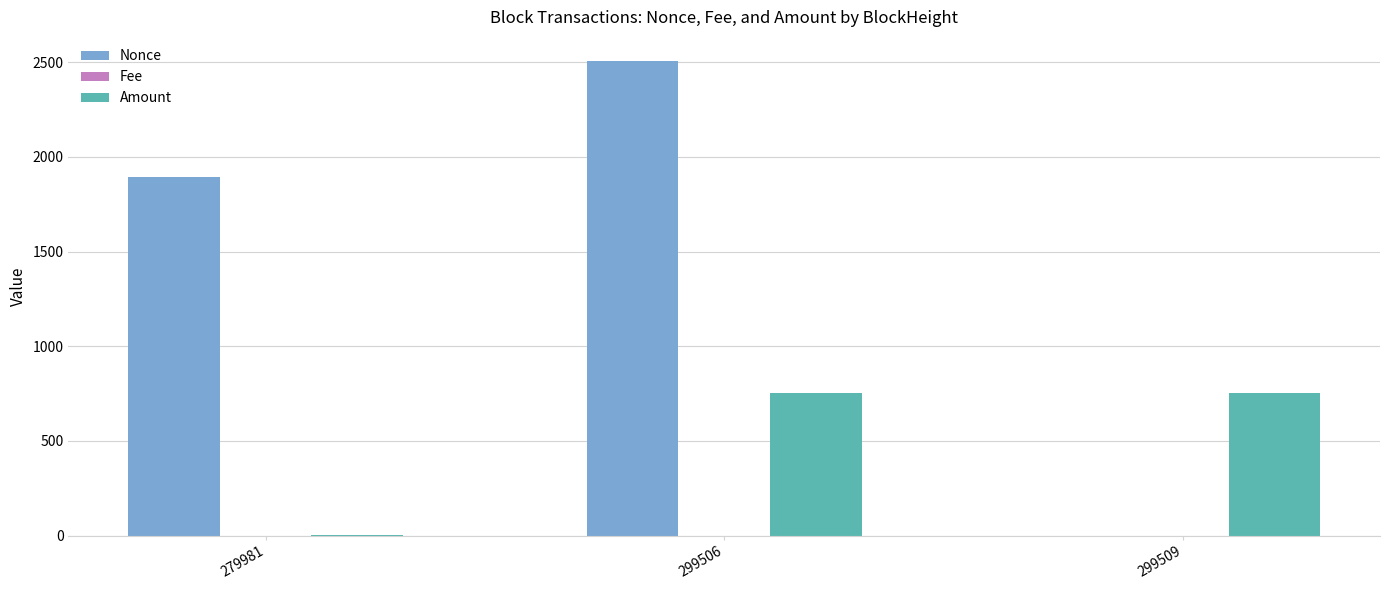

Which series has the largest total across all categories?

Nonce